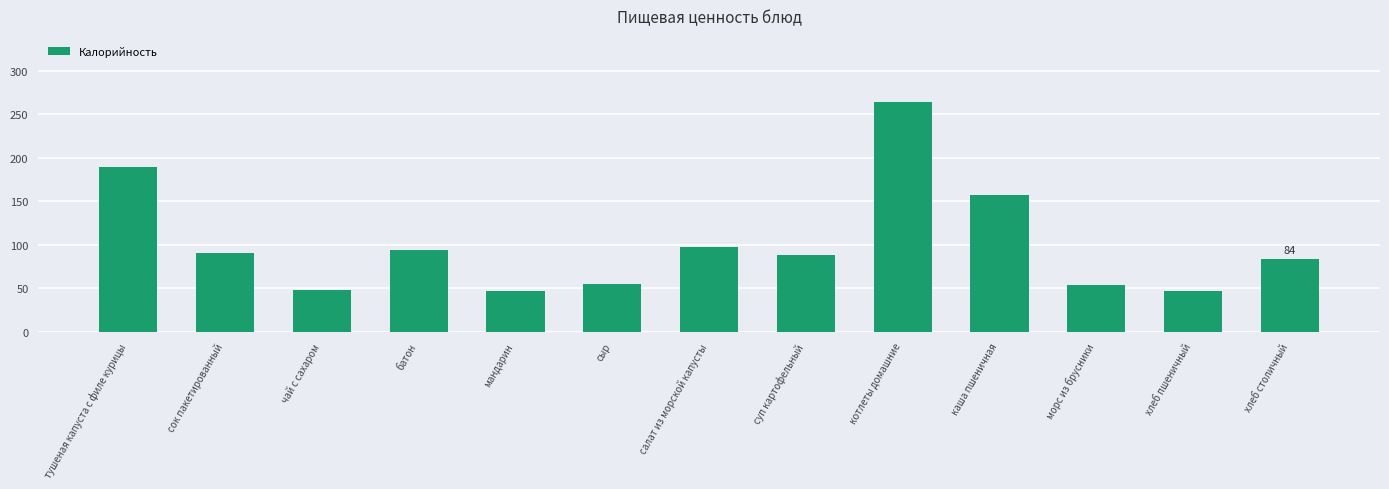

Which label corresponds to the largest value in the chart?

котлеты домашние